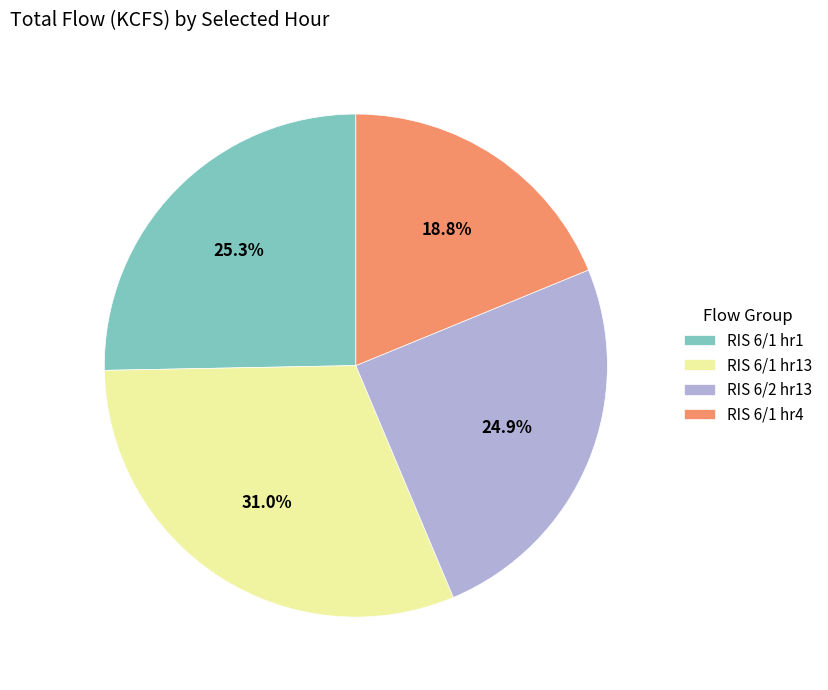

How many slices are in this pie chart?

4